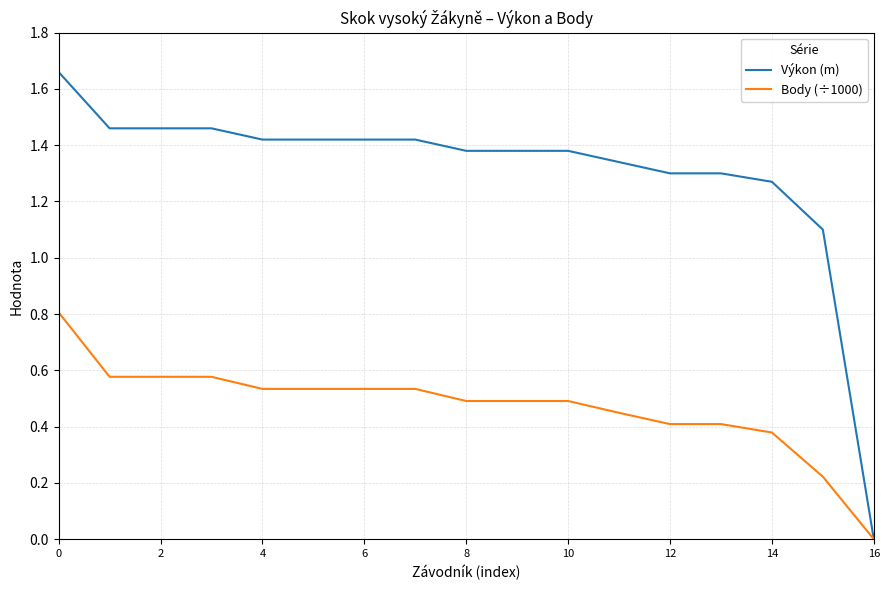

Which series has the widest spread of values?

Výkon (m)